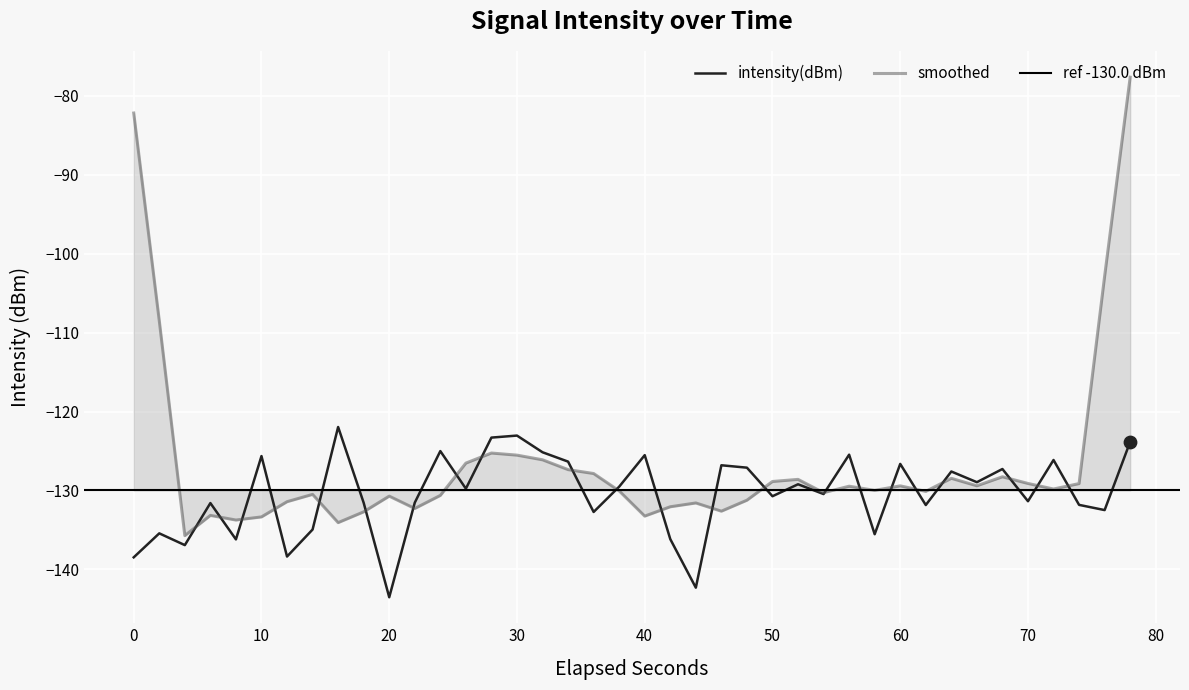

The value of intensity(dBm) at 20 is -234.8. True or false?

False